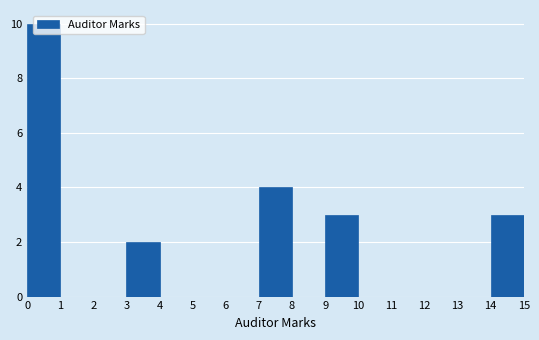

What is the height of the bar covering 7 to 8 on the x-axis? The values are not printed on the chart, so give them approximately, as read against the axis.

4